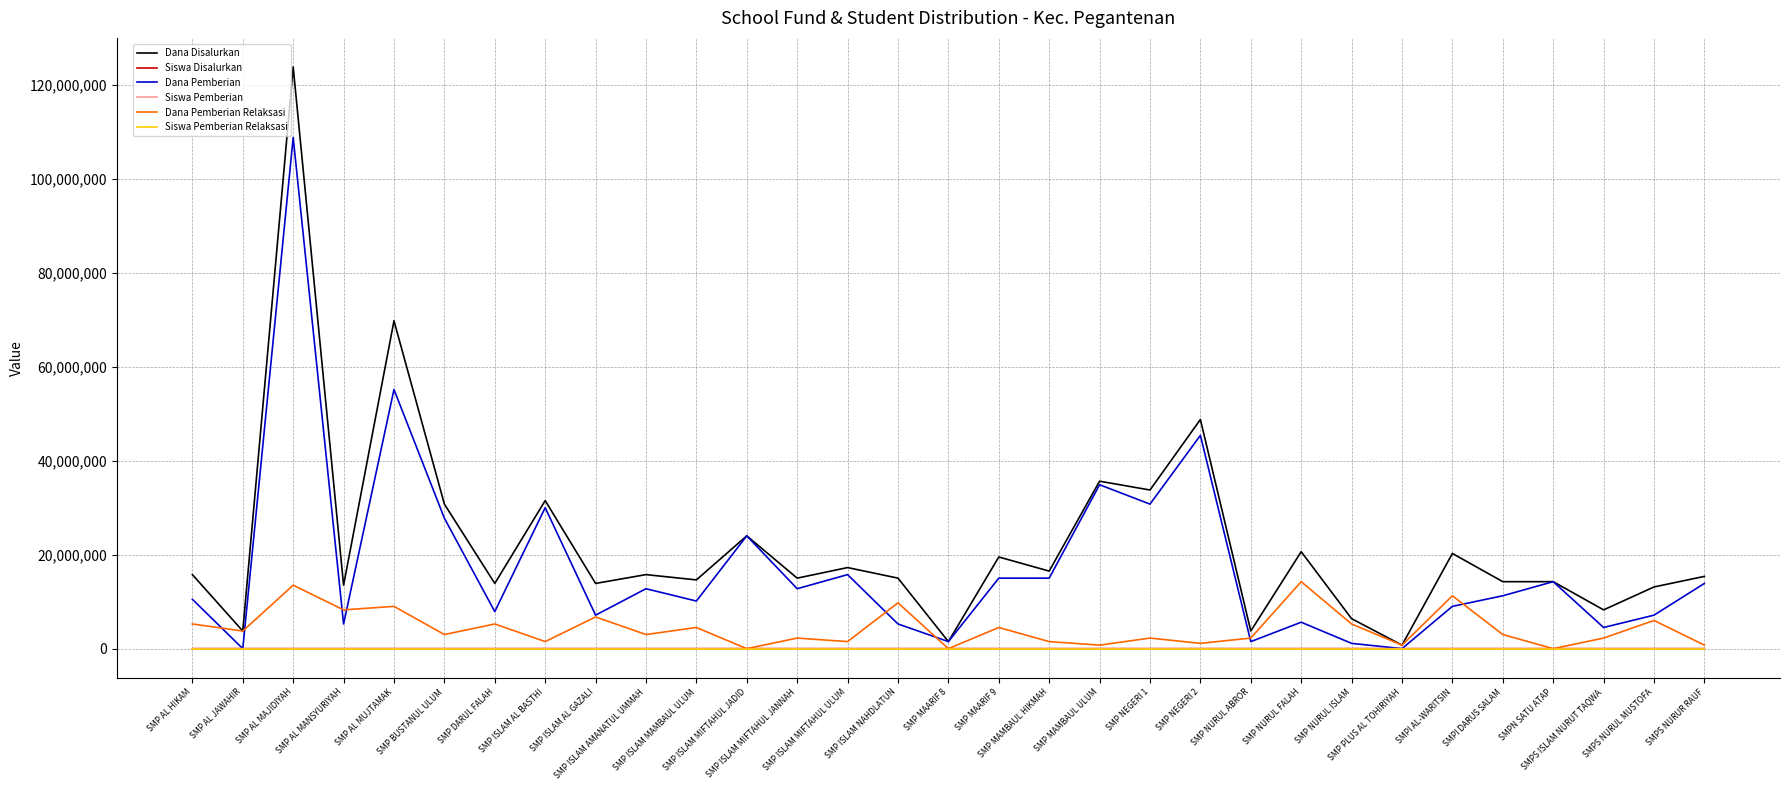

What is the maximum value shown in the chart?

123750000